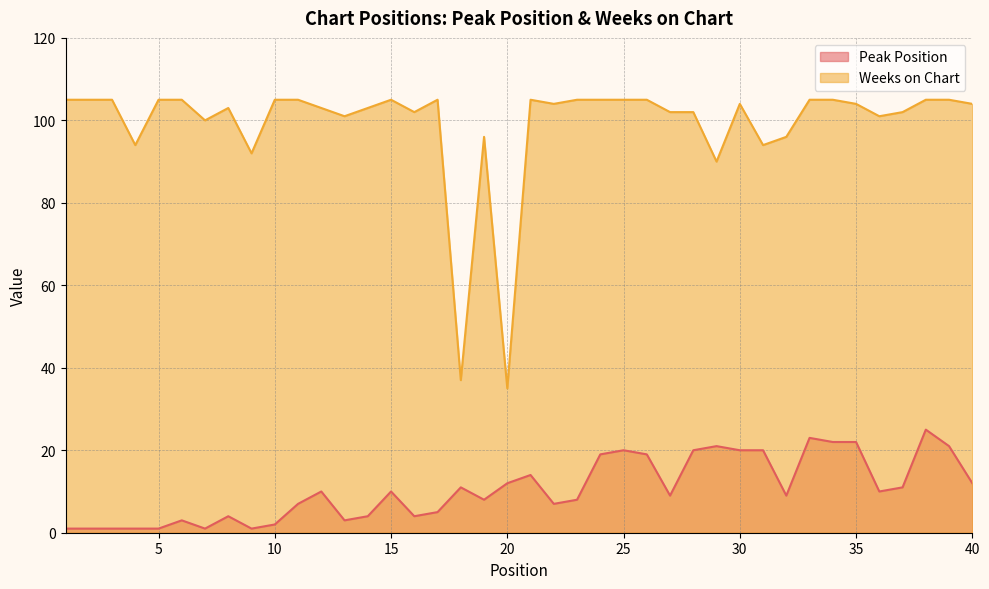

In Peak Position, how many points are higher than both neighbors (excluding endpoints)?

10